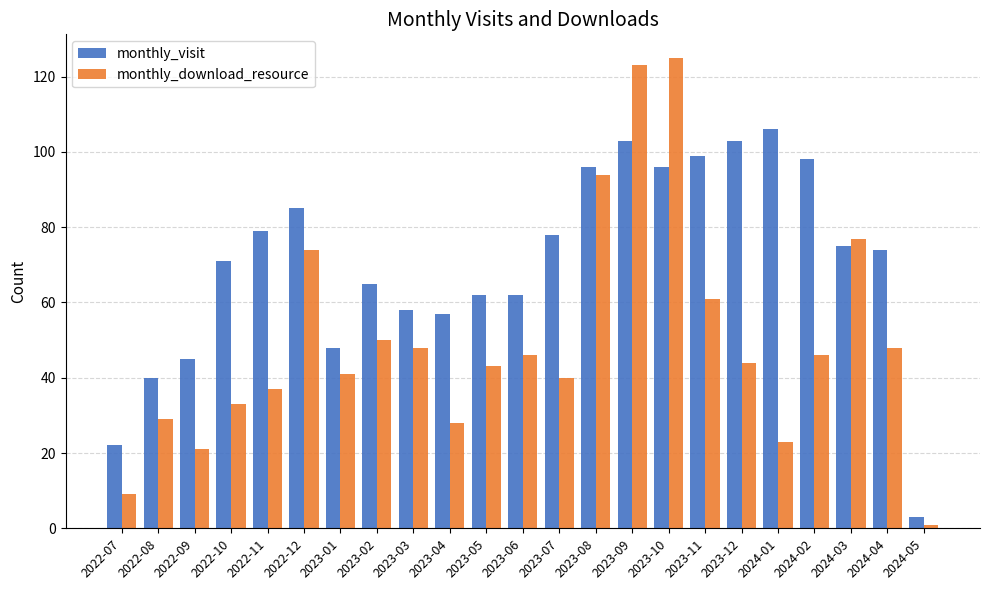

Which series changed the most between 2023-01 and 2024-04?

monthly_visit